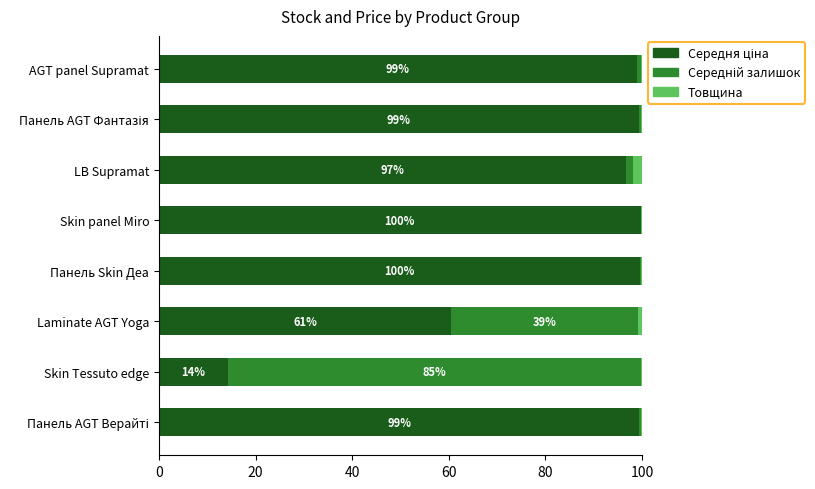

Count the number of data series in this chart.

3